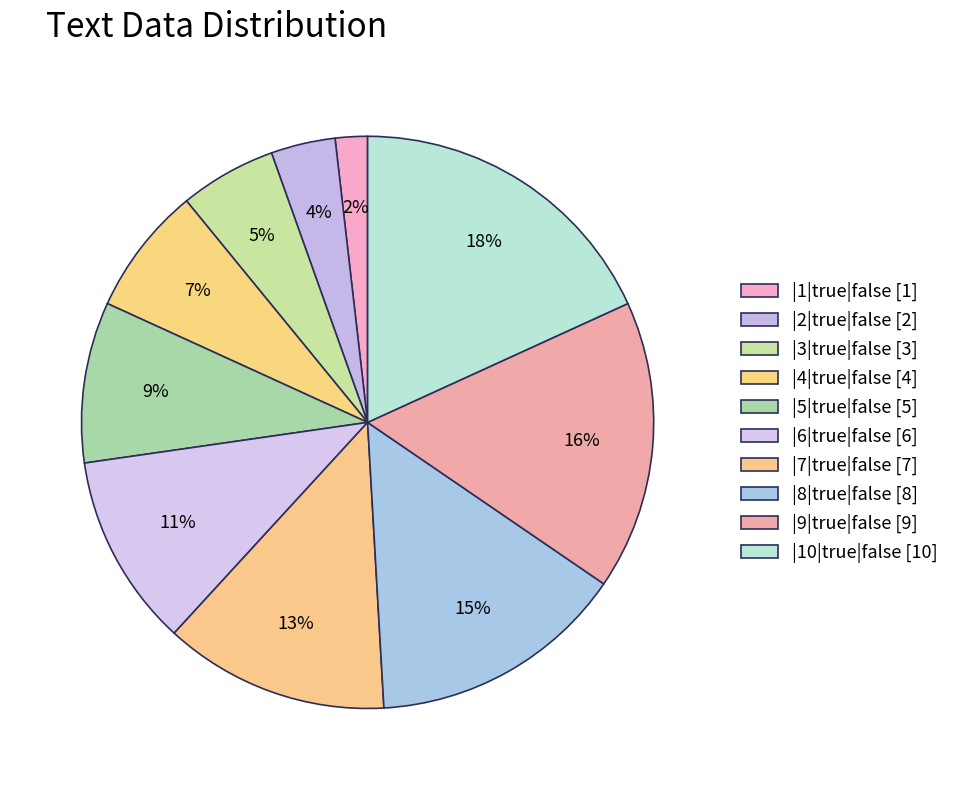

Rank the categories by value from highest to lowest.

|10|true|false, |9|true|false, |8|true|false, |7|true|false, |6|true|false, |5|true|false, |4|true|false, |3|true|false, |2|true|false, |1|true|false